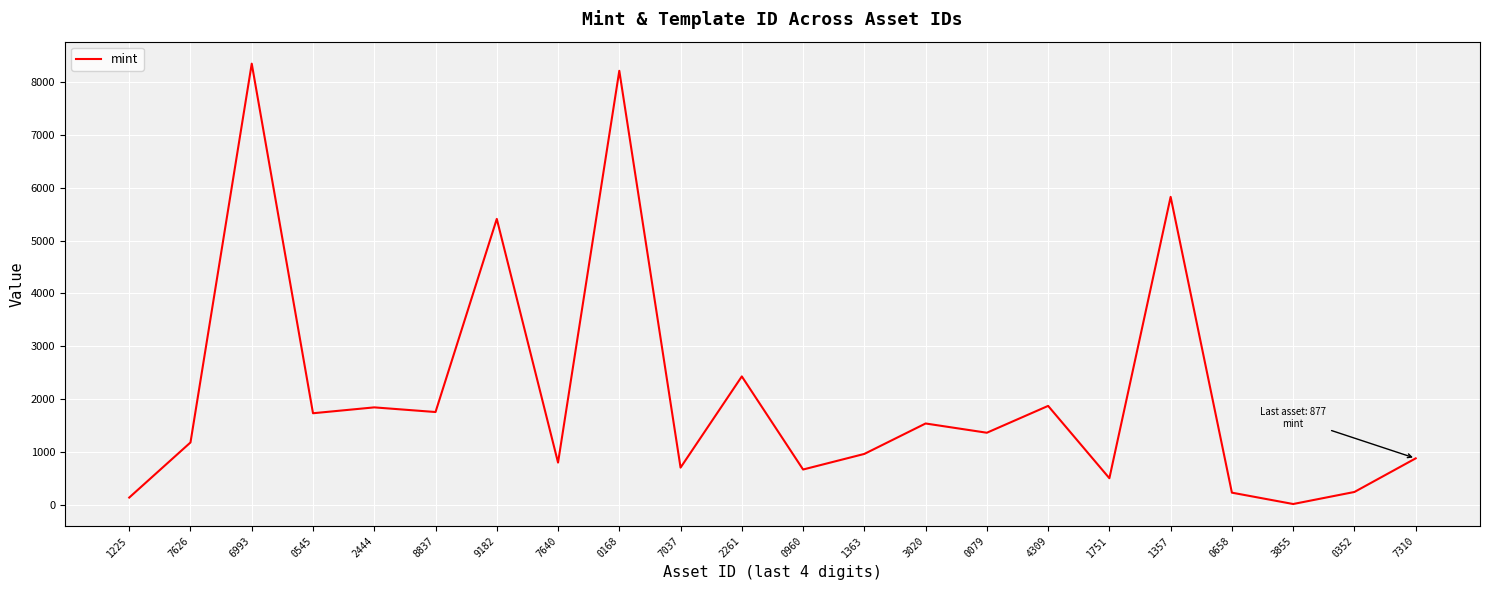

Where is the data nearest to the value 4180?

9182